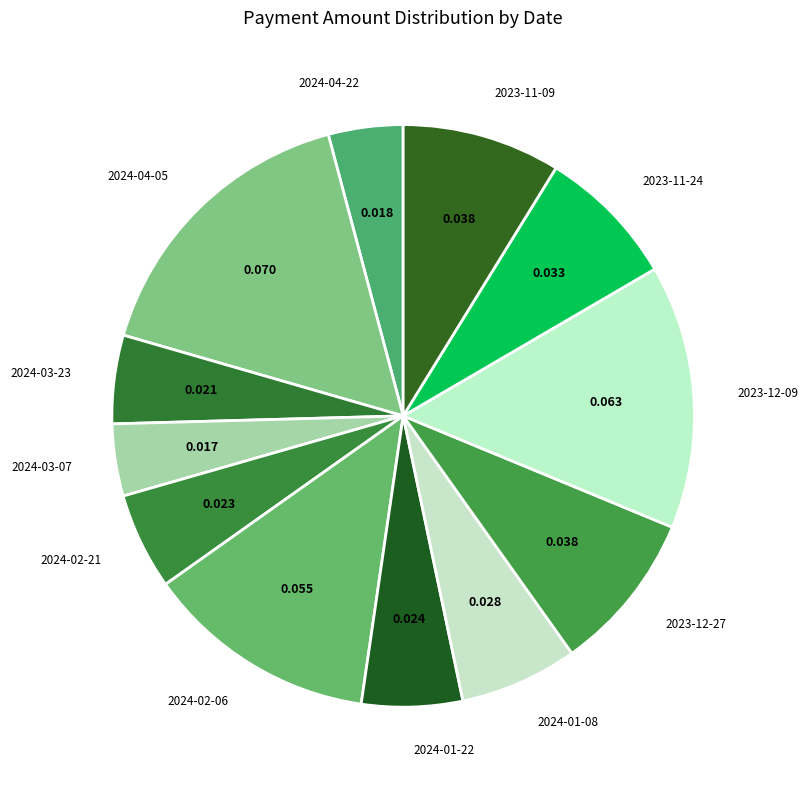

Count the number of slices in the pie.

12